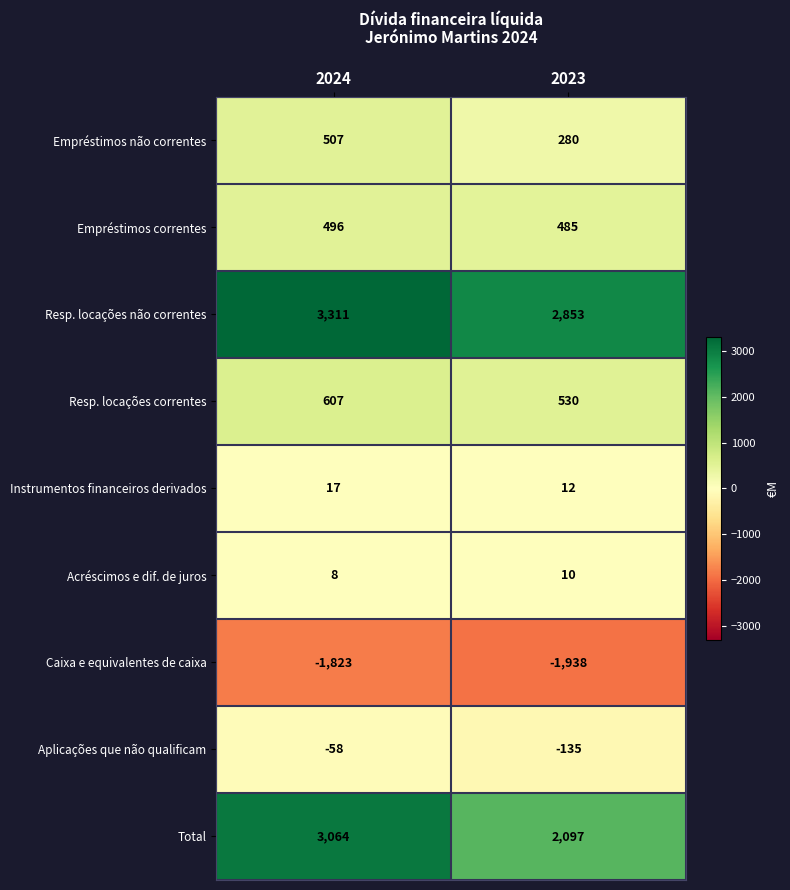

Reading right to left, transcribe all the data shown in this chart.

Empréstimos não correntes: 2023=280	2024=507
Empréstimos correntes: 2023=485	2024=496
Resp. locações não correntes: 2023=2853	2024=3311
Resp. locações correntes: 2023=530	2024=607
Instrumentos financeiros derivados: 2023=12	2024=17
Acréscimos e dif. de juros: 2023=10	2024=8
Caixa e equivalentes de caixa: 2023=-1938	2024=-1823
Aplicações que não qualificam: 2023=-135	2024=-58
Total: 2023=2097	2024=3064